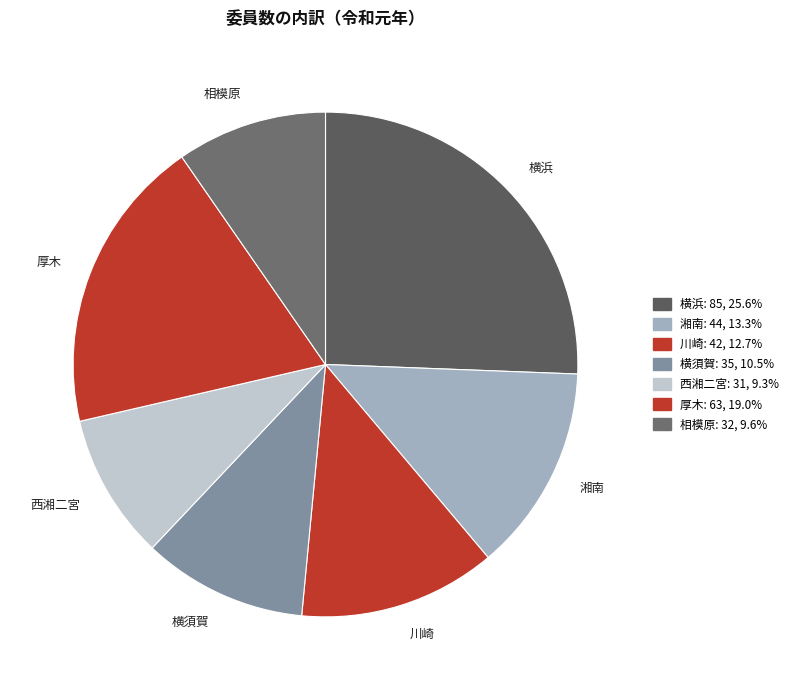

What is the largest slice in the pie chart?

横浜